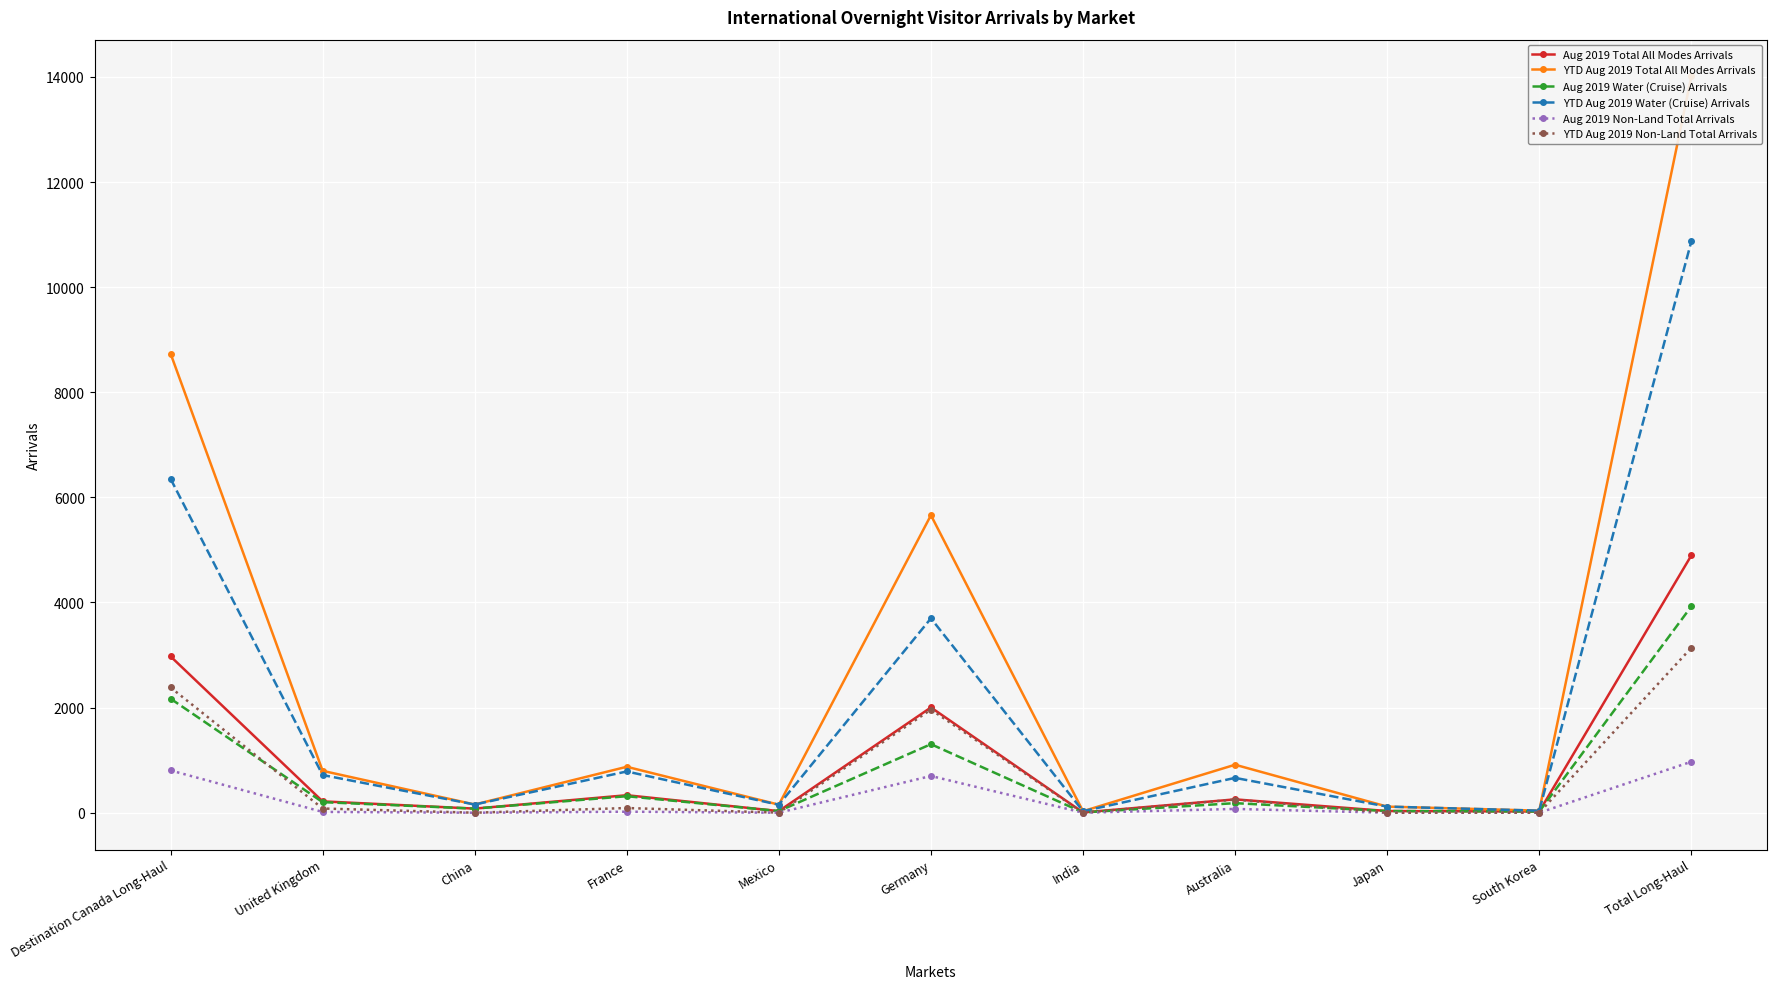

True or false: Aug 2019 Water (Cruise) Arrivals and Aug 2019 Non-Land Total Arrivals cross at least once.

False